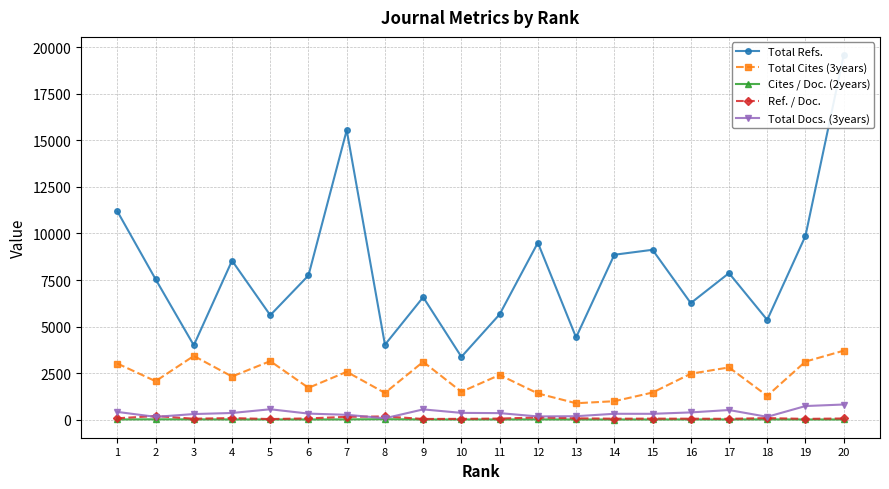

What are all the series names shown in the legend?

Total Refs., Total Cites (3years), Cites / Doc. (2years), Ref. / Doc., Total Docs. (3years)